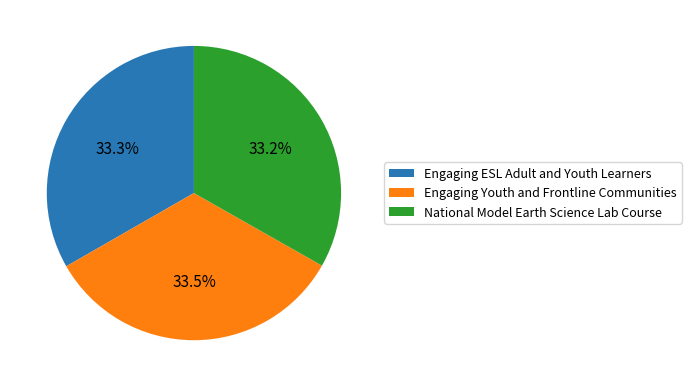

To the nearest percent, what is the average slice percentage?

33%